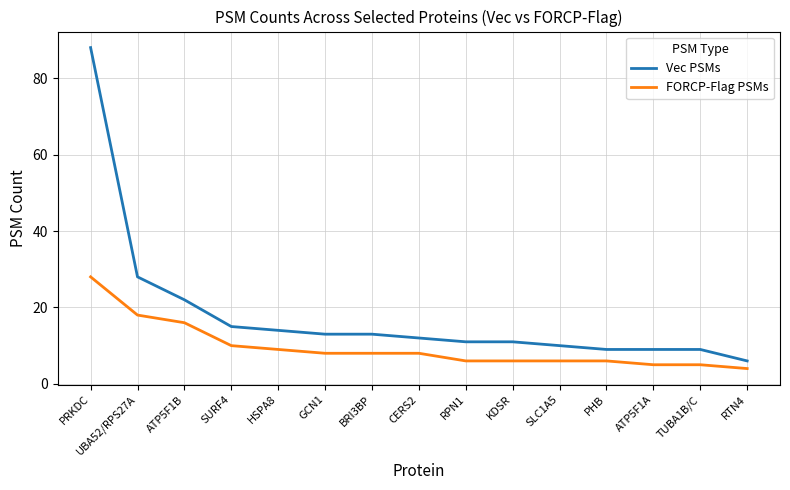

What is the minimum value shown in the chart?

4